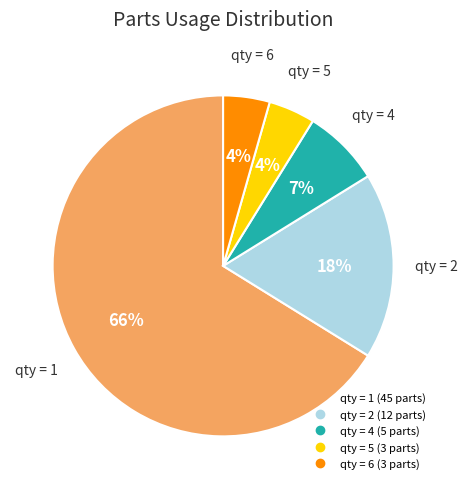

To the nearest percent, what is the average slice percentage?

20%